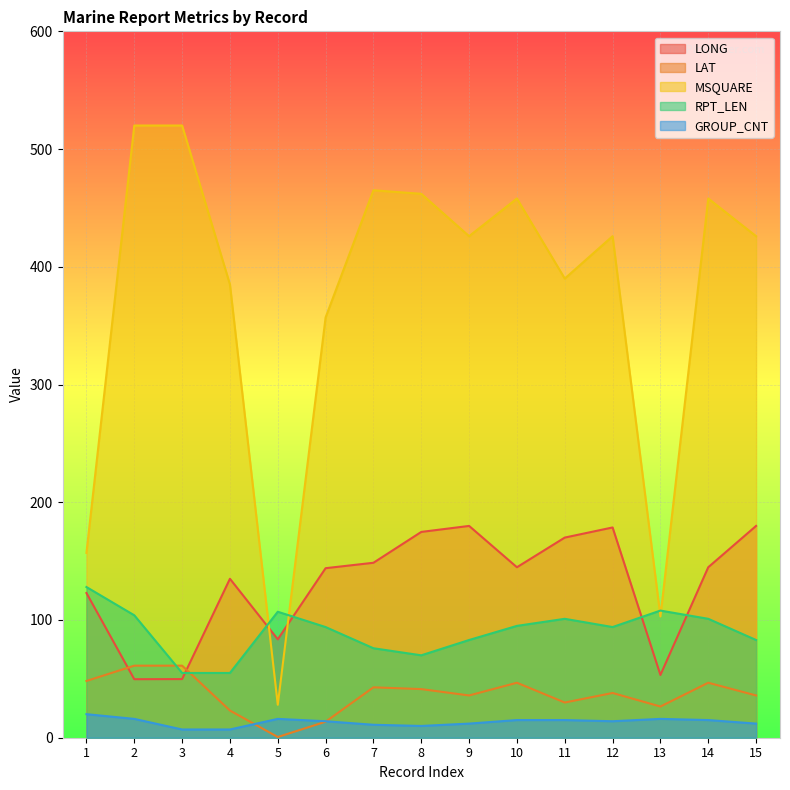

True or false: MSQUARE has a value of 462.0 at 8.

True